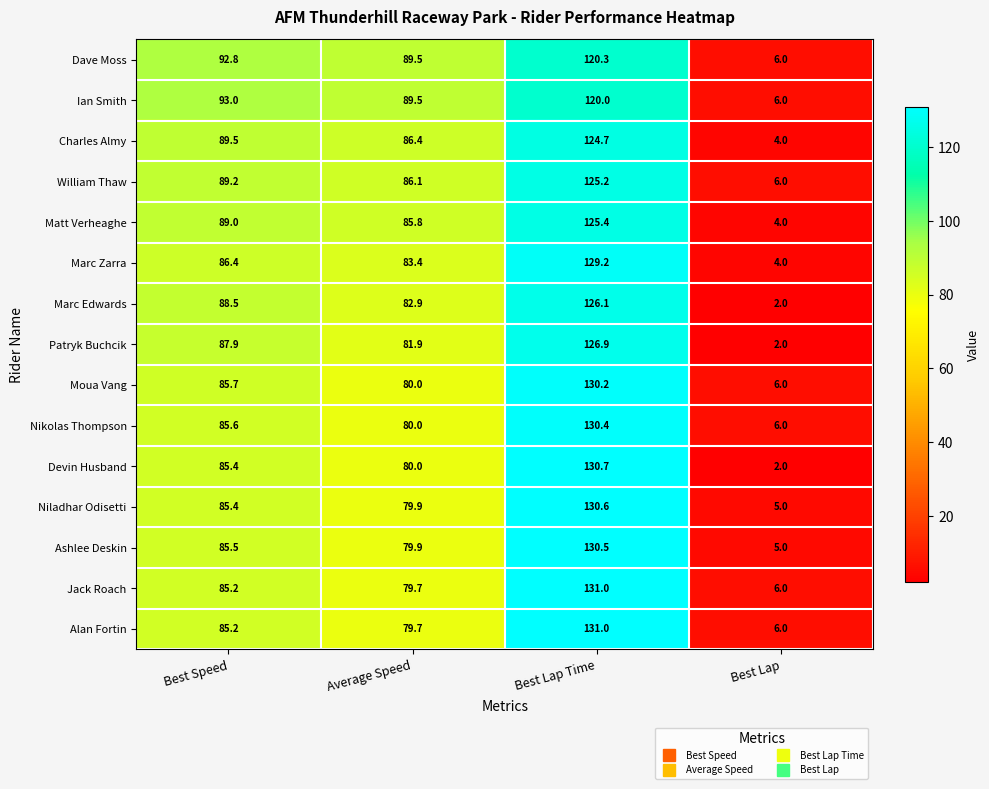

The Devin Husband series shows 85.4 at Best Speed. True or false?

True